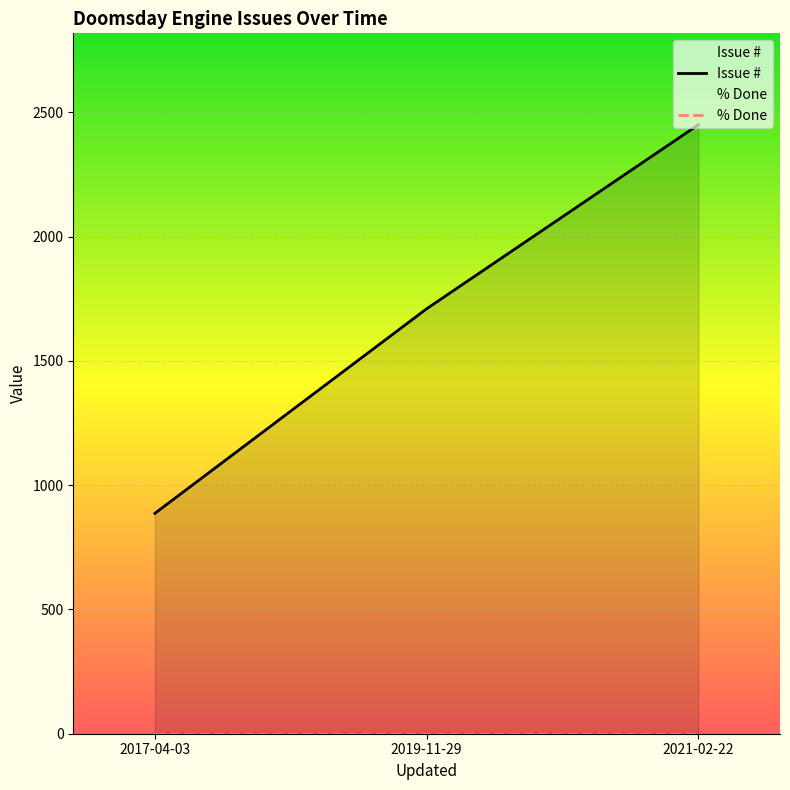

What is the total value across all series at 2019-11-29?

1709.4